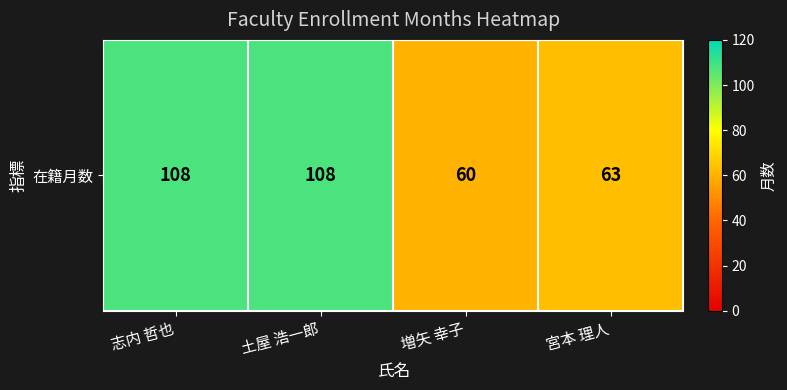

What value does the data have at 増矢 幸子?

60